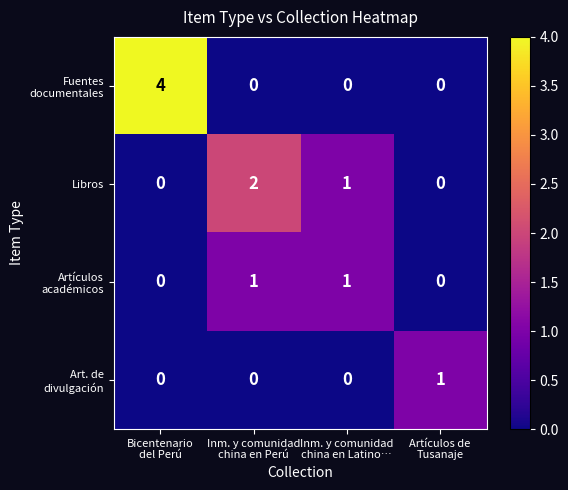

At how many categories does at least one series exceed 0?

4